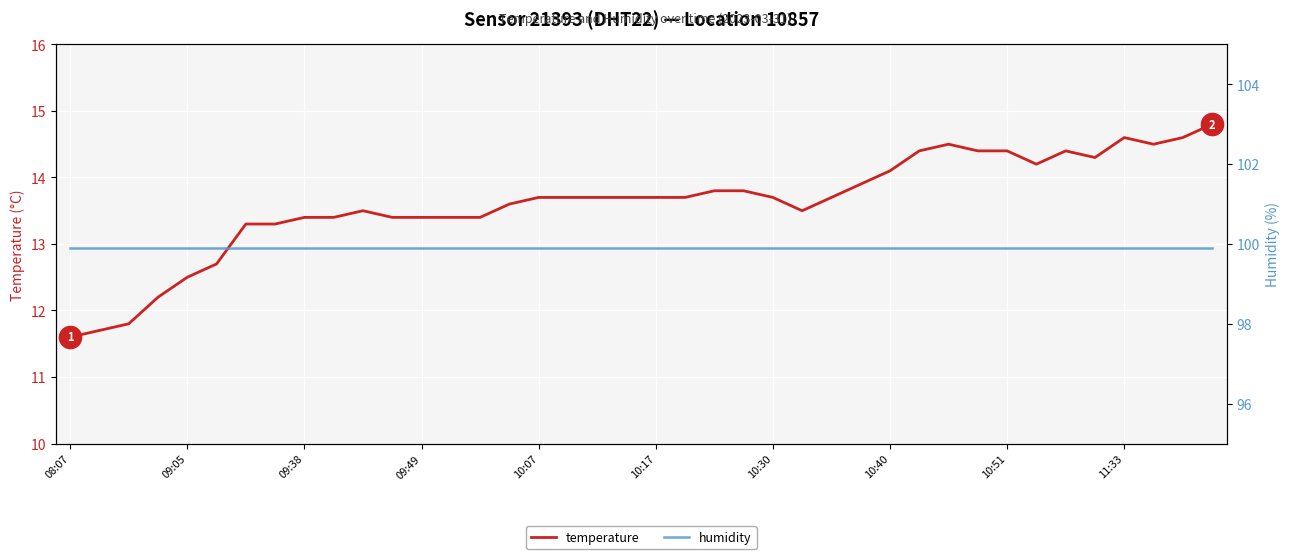

Is it true that temperature equals 21.7 at 10:30?

False